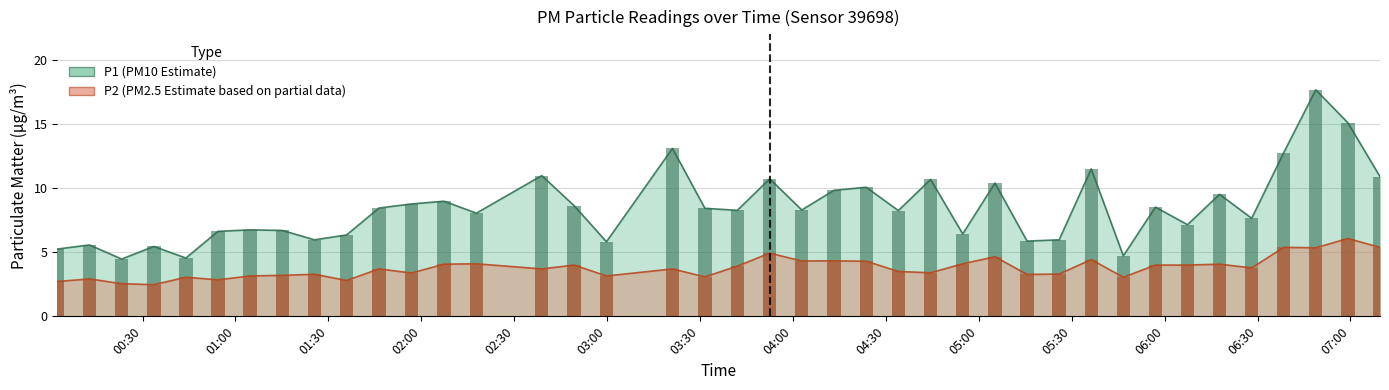

Which series has the widest spread of values?

P1